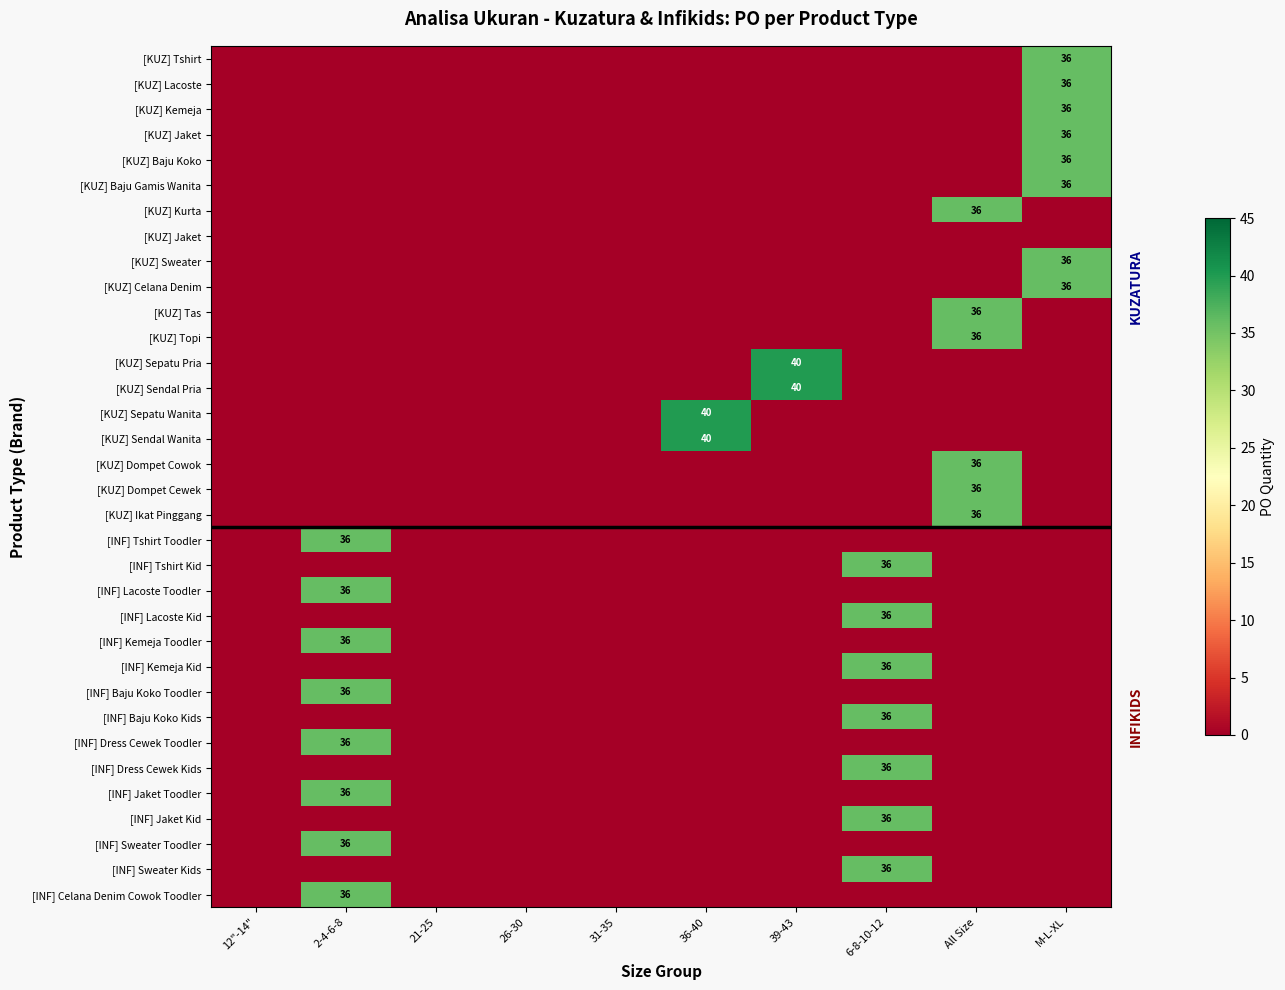

What is the highest value of the row_30 series?

36